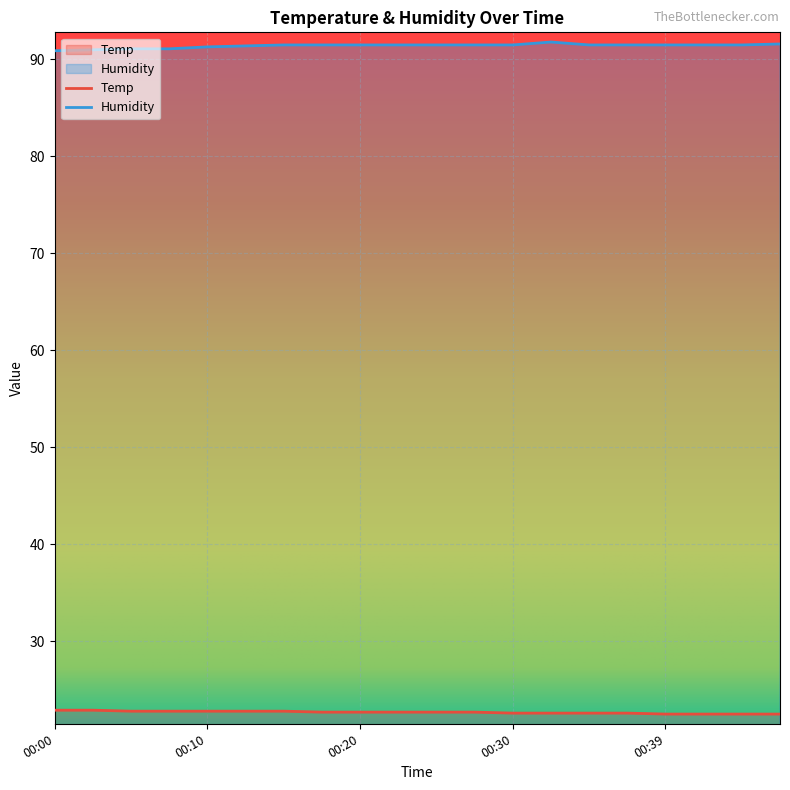

At which label is Temp closest to 22?

00:39